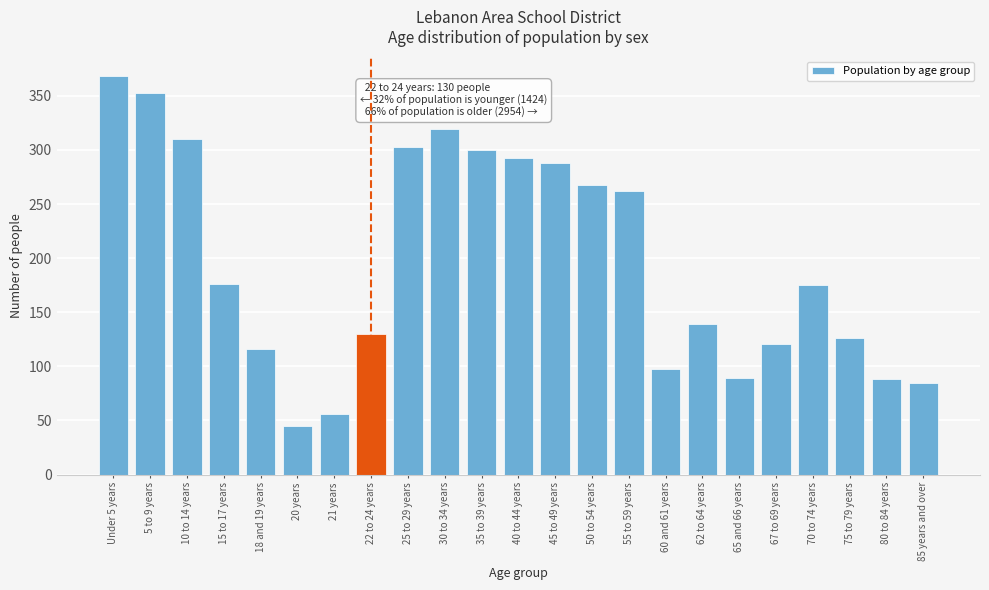

Is it true that the value at 65 and 66 years is 89?

True